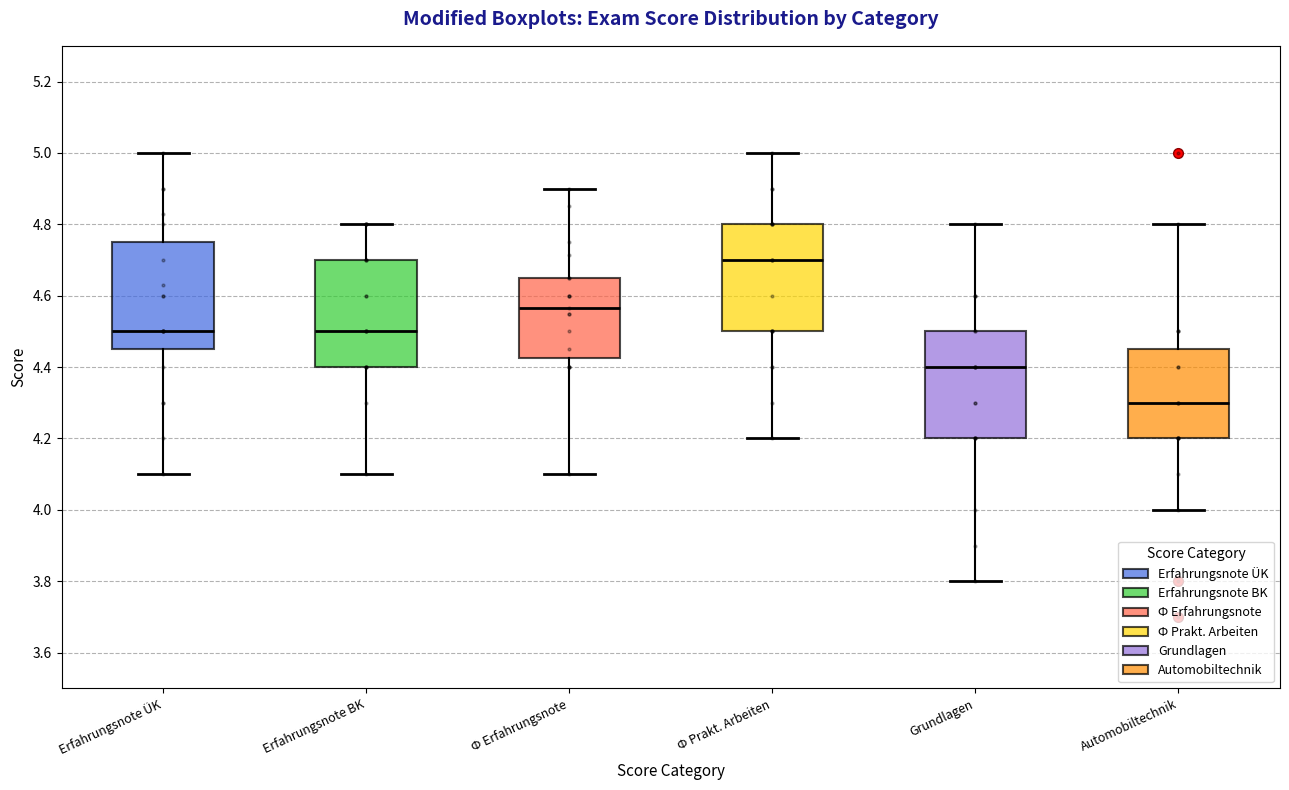

Reading left to right, transcribe this box plot: for each box, give where its median line is, the range the box spans, and where its two whiskers end, as read against the y-axis. The values are not printed on the chart, so give them approximately, as read against the axis.

Erfahrungsnote ÜK: median 4.50, box 4.46 to 4.76, whiskers 4.10 to 5.00
Erfahrungsnote BK: median 4.50, box 4.40 to 4.70, whiskers 4.10 to 4.80
Ф Erfahrungsnote: median 4.56, box 4.42 to 4.66, whiskers 4.10 to 4.90
Ф Prakt. Arbeiten: median 4.70, box 4.50 to 4.80, whiskers 4.20 to 5.00
Grundlagen: median 4.40, box 4.20 to 4.50, whiskers 3.80 to 4.80
Automobiltechnik: median 4.30, box 4.20 to 4.46, whiskers 4.00 to 4.80